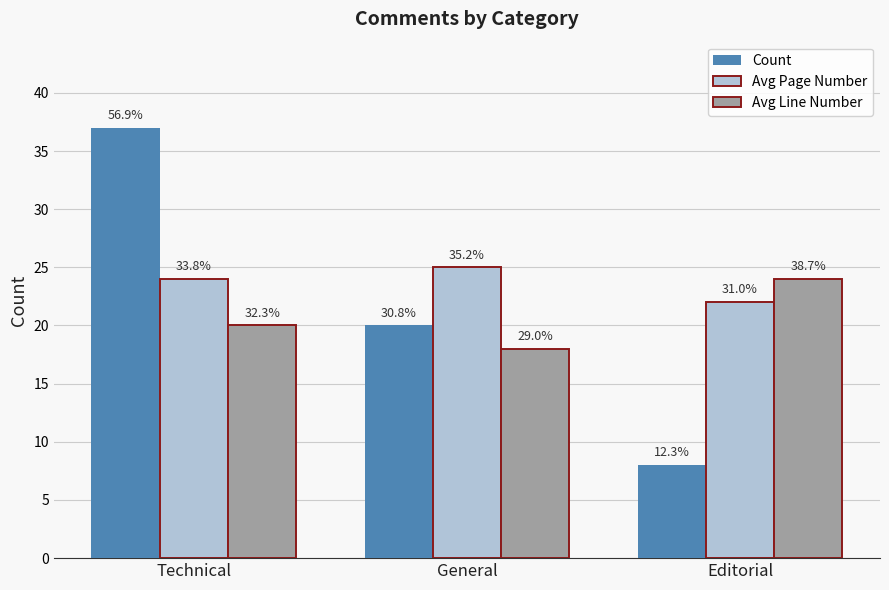

What are all the series names shown in the legend?

Count, Avg Page Number, Avg Line Number